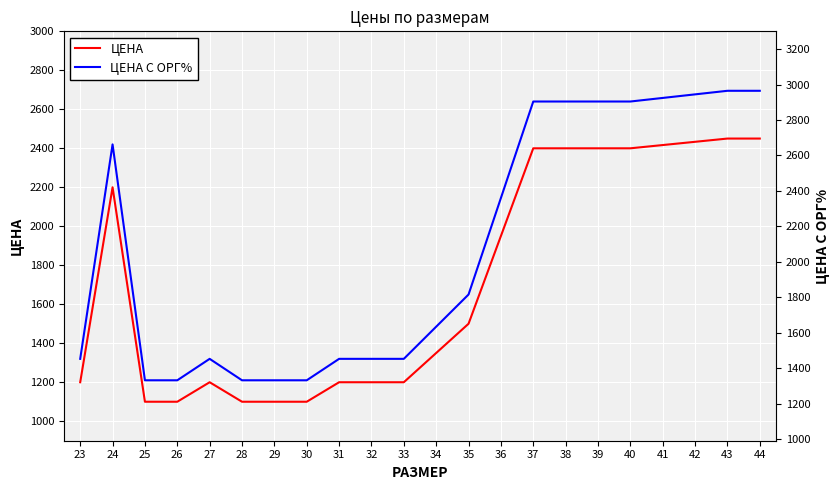

The value of ЦЕНА at 23 is 2083. True or false?

False